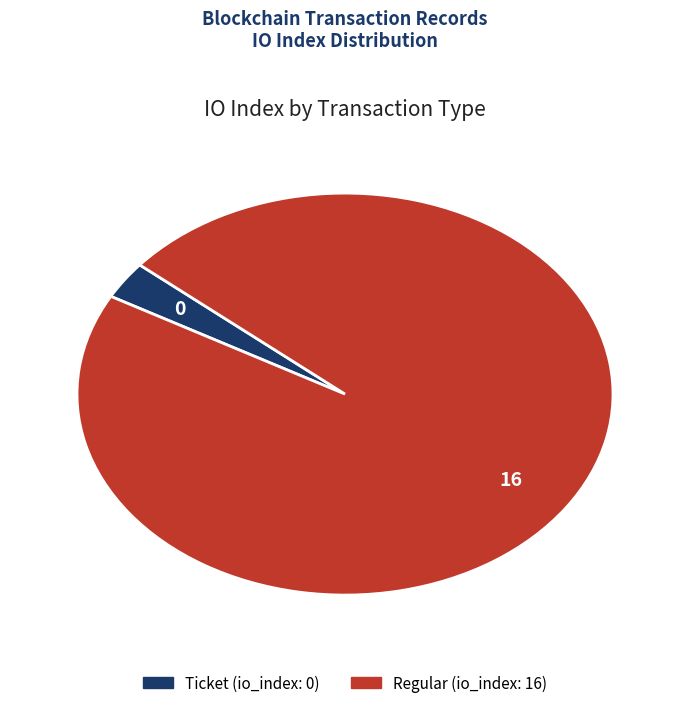

Do Ticket and Regular together represent more than half of the pie?

Yes